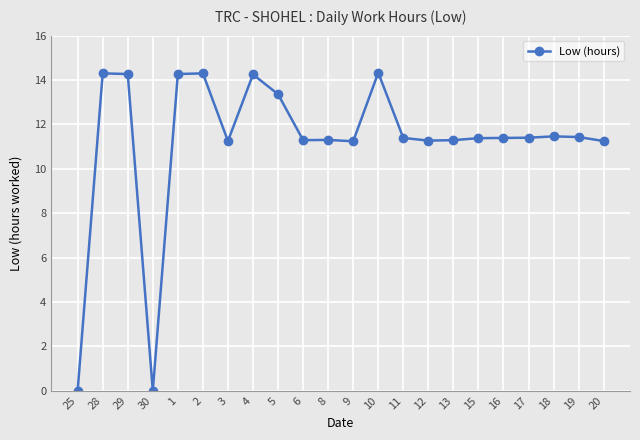

The chart shows a value of 17.4 at 17. True or false?

False